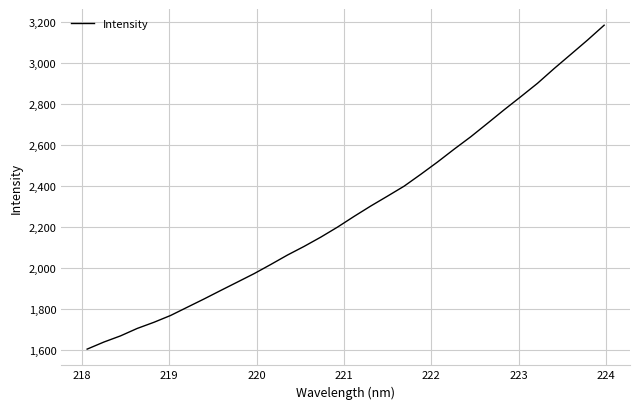

How many lines are shown in the chart?

1